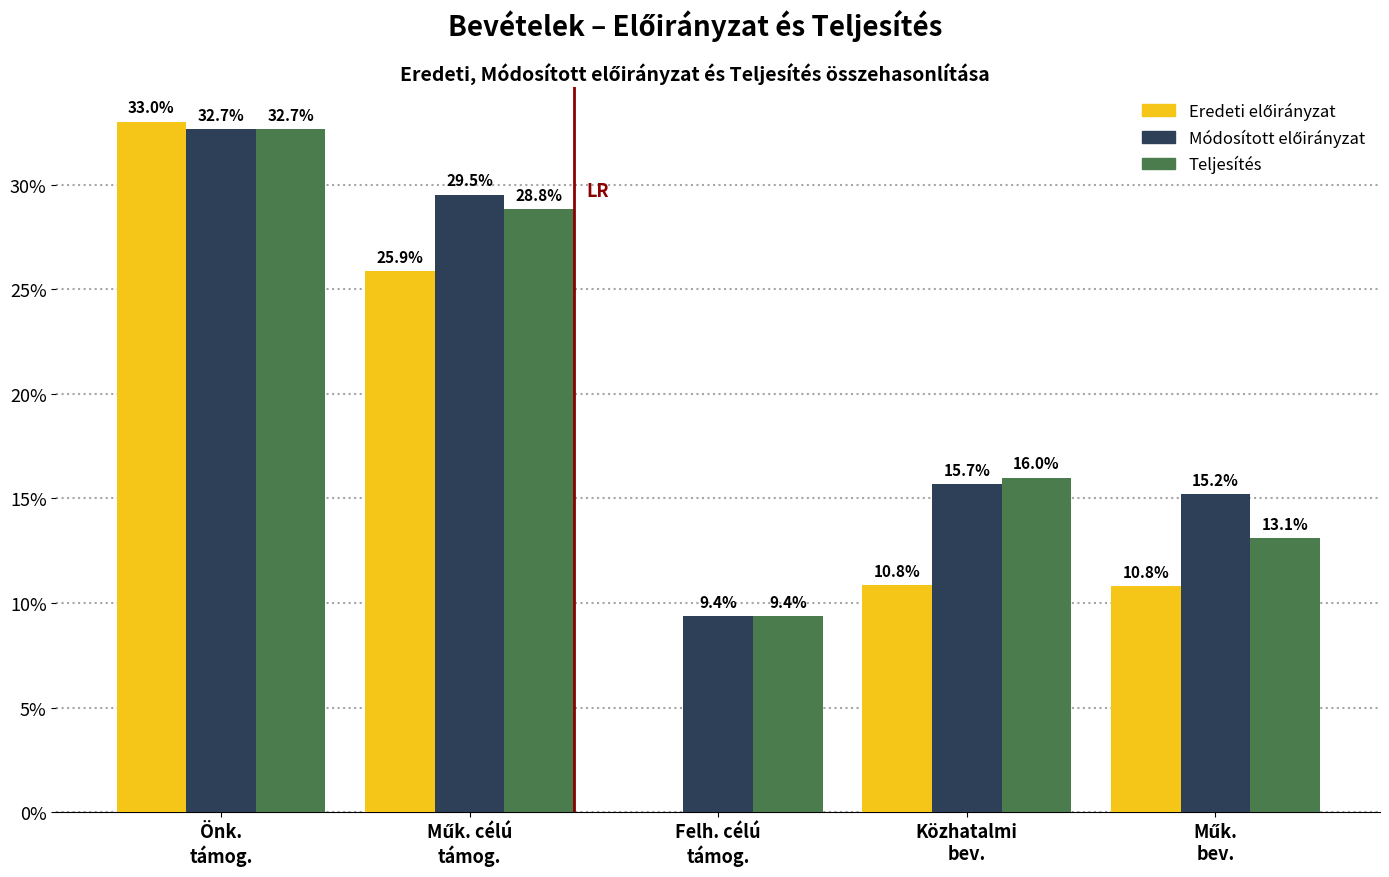

What is the greatest value displayed?

33.0